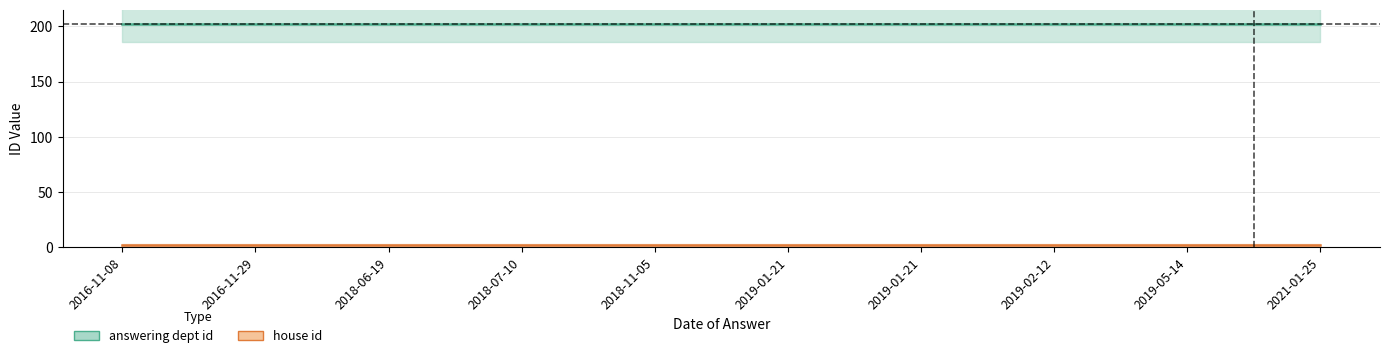

Is it true that answering dept id equals 202 at 2019-01-21?

True